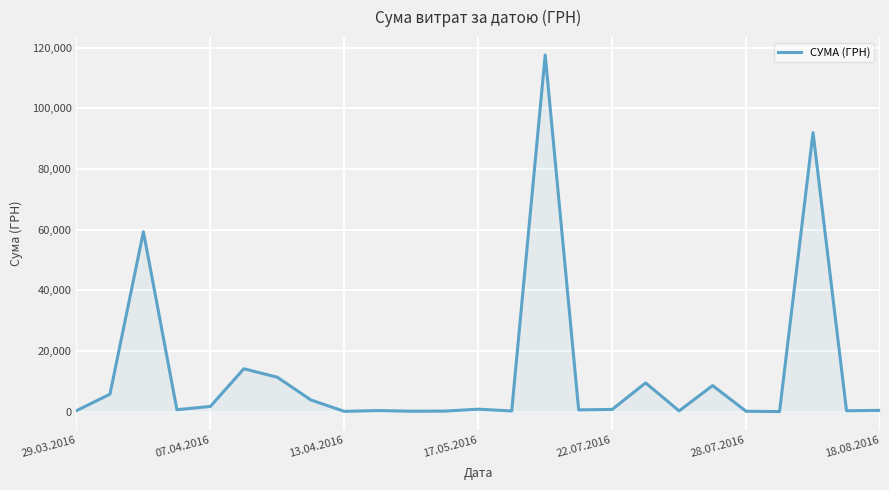

What is the difference between the maximum and minimum values?

117471.0